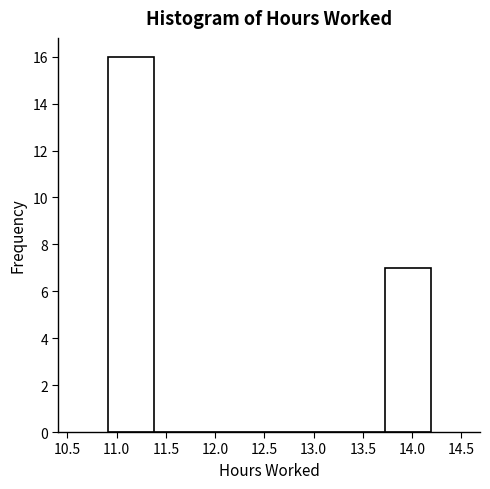

Which range on the x-axis has the tallest bar?

10.90 to 11.40